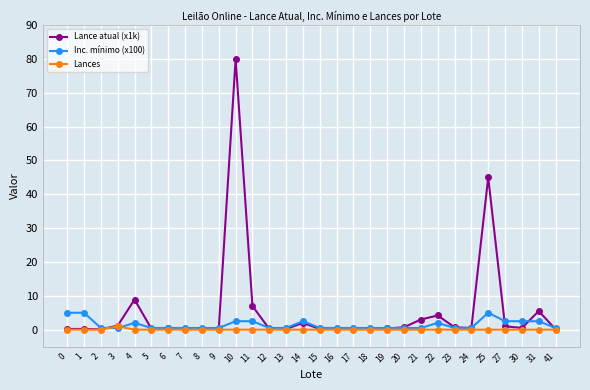

What is the highest value of the Inc. mínimo (x100) series?

5.0